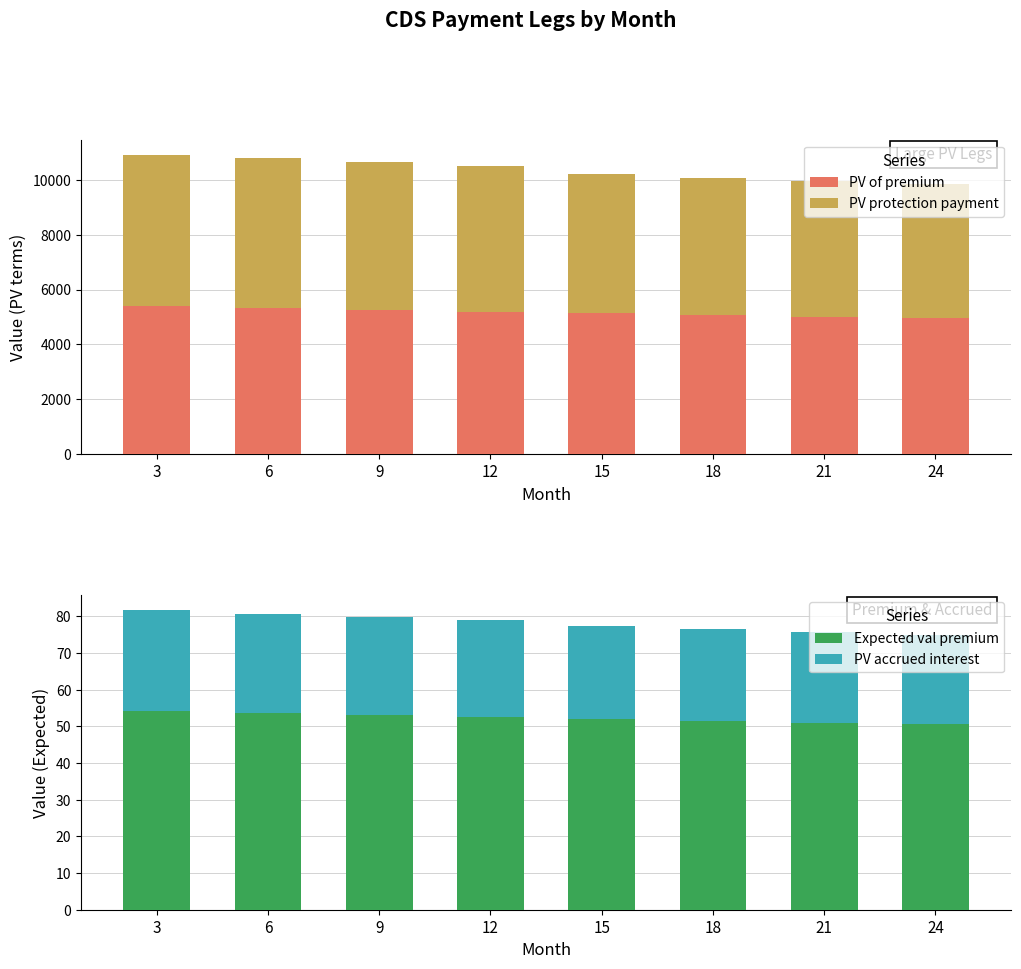

Reading left to right, what are all the values shown in this chart?

PV of premium: 5403.6	5335.9	5269.0	5202.9	5139.5	5076.8	5014.9	4953.8
PV protection payment: 5524.8	5455.6	5387.2	5319.6	5071.0	5009.2	4948.1	4887.8
Expected val premium: 54.2	53.6	53.1	52.6	52.0	51.5	51.0	50.5
PV accrued interest: 27.5	27.1	26.8	26.5	25.2	24.9	24.6	24.3